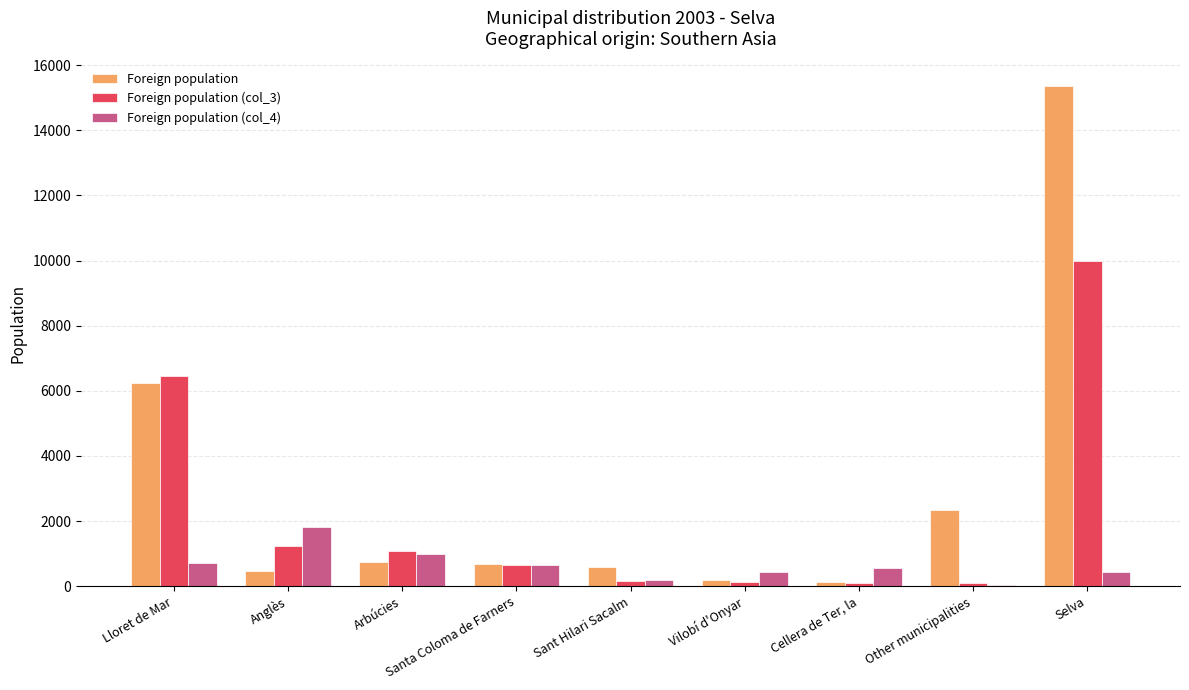

Which series changed the most between Cellera de Ter, la and Other municipalities?

Foreign population